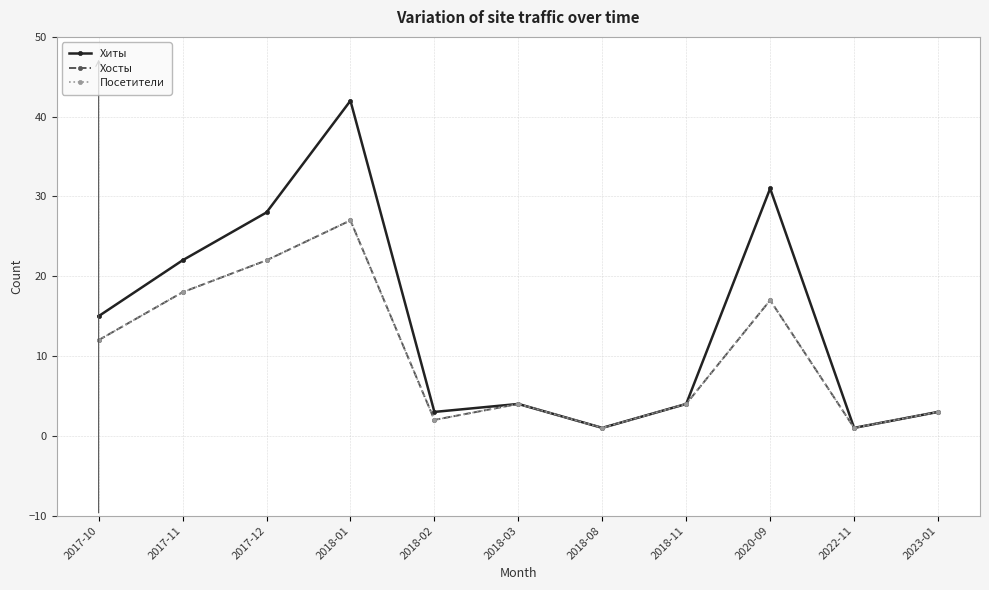

Rank the categories by Хиты value from lowest to highest.

2018-08, 2022-11, 2018-02, 2023-01, 2018-03, 2018-11, 2017-10, 2017-11, 2017-12, 2020-09, 2018-01